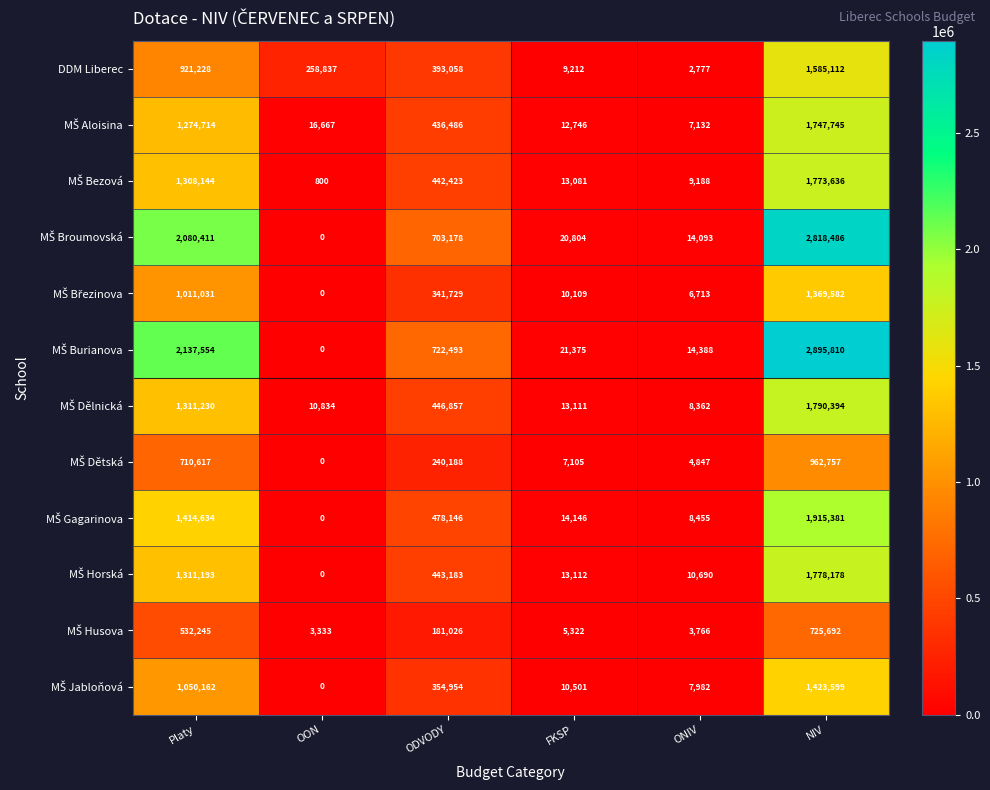

What is the difference between the DDM Liberec values at ODVODY and Platy?

528170